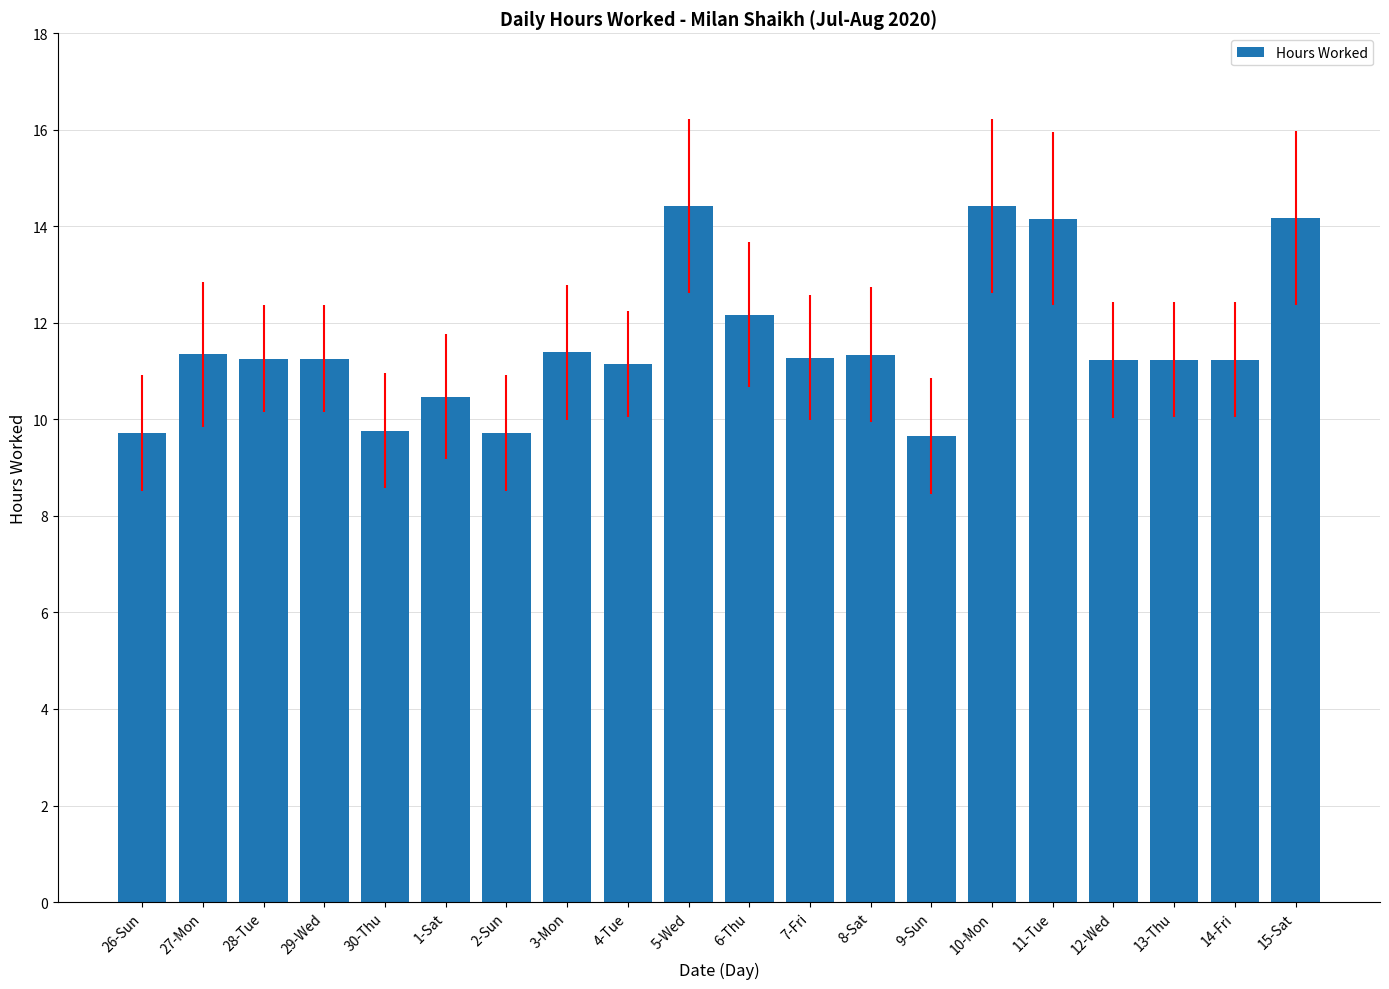

True or false: the data shows 9.7 at 2-Sun.

True